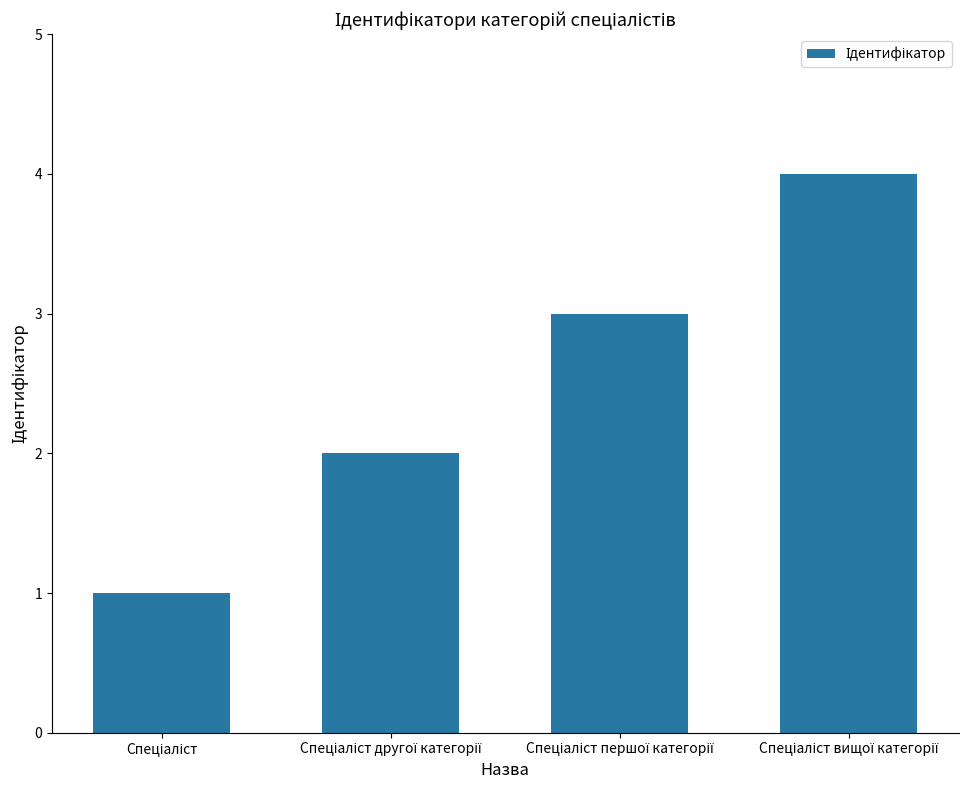

What is the difference between the second highest and minimum values?

2